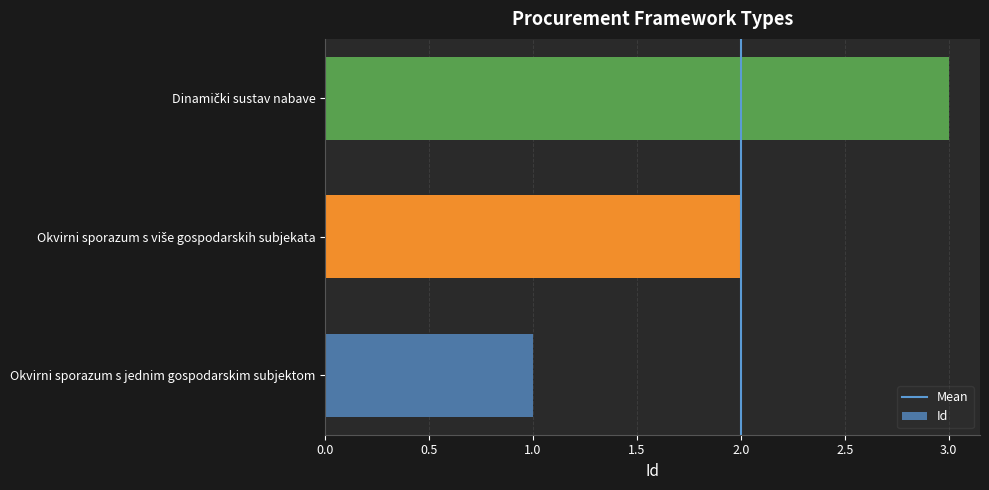

Which category has the lowest value across all series?

Okvirni sporazum s jednim gospodarskim subjektom